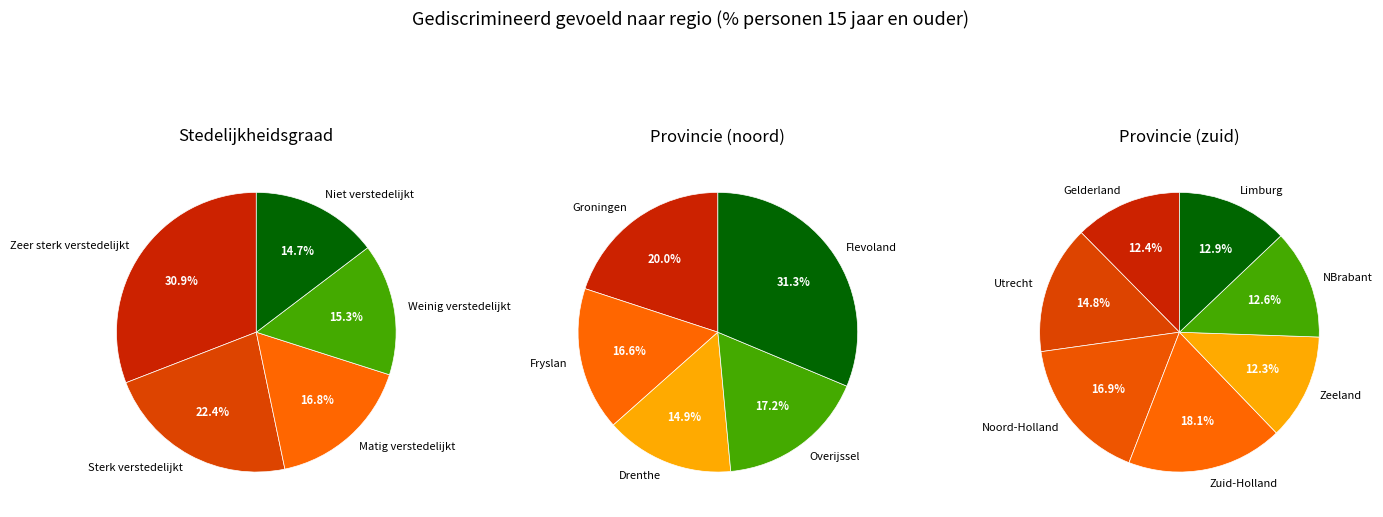

To the nearest percent, what percentage of the pie is Zeer sterk verstedelijkt?

31%